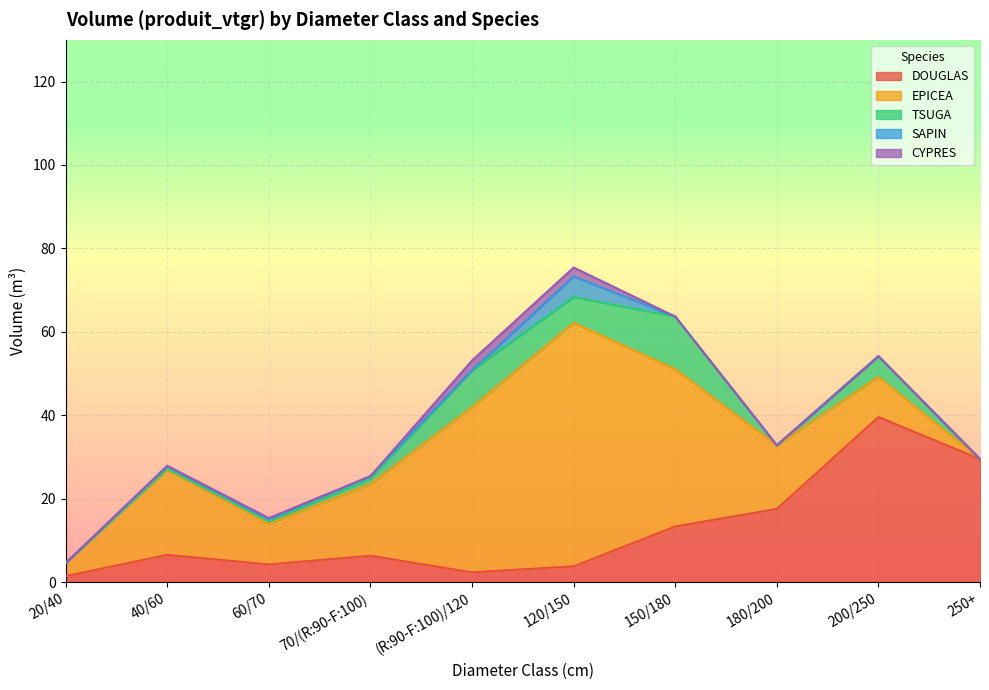

What is the sum of all CYPRES values?

4.9